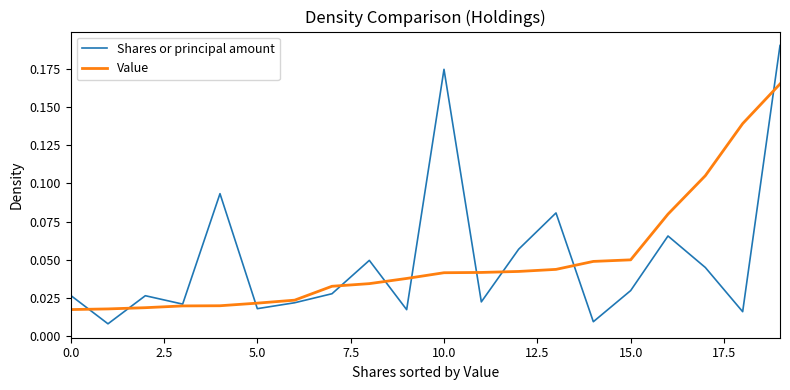

Rank the series by their maximum value, from lowest to highest.

Value, Shares or principal amount